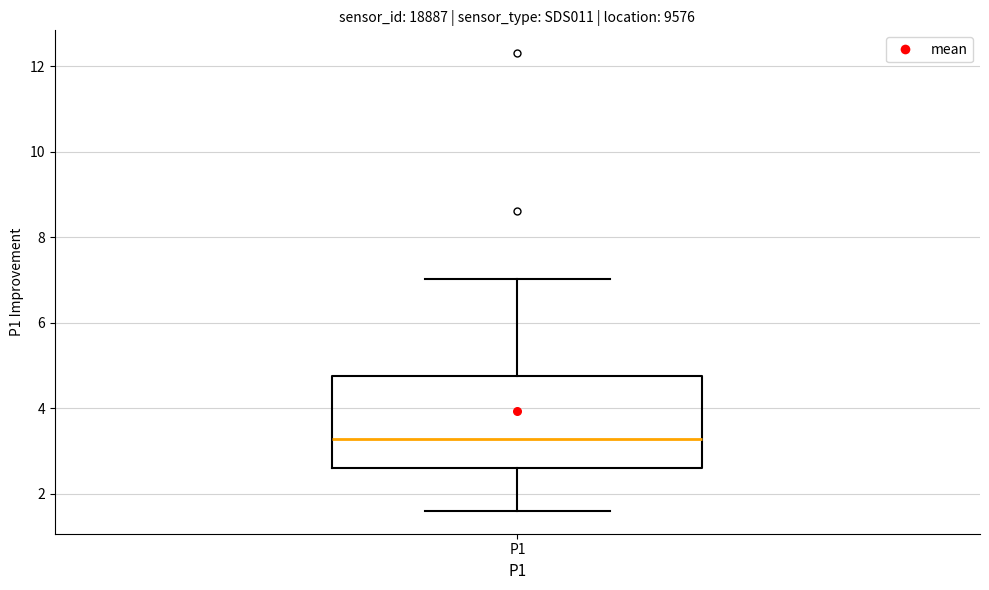

Read this box plot against the y-axis: the position of the median line, the range covered by the box, and the ends of both whiskers. The values are not printed on the chart, so give them approximately, as read against the axis.

median 3.2, box 2.6 to 4.8, whiskers 1.6 to 7.0